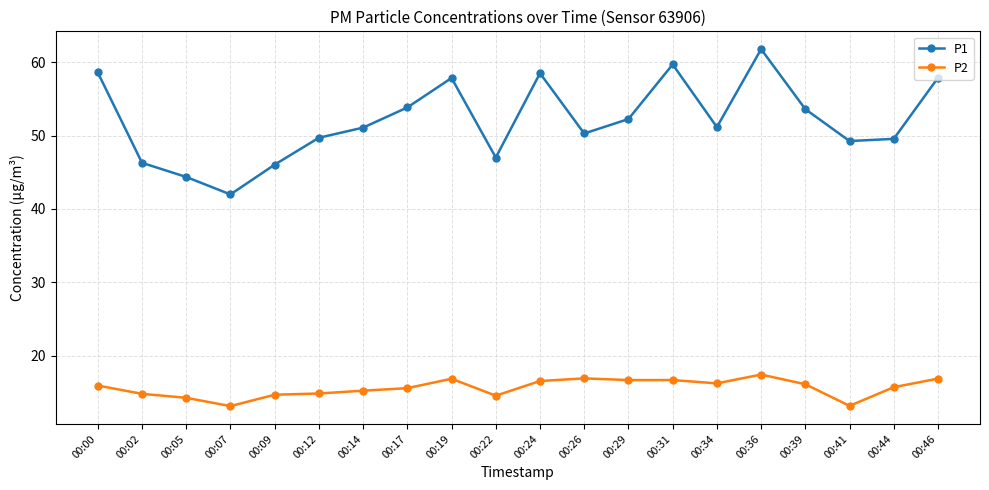

What is the greatest value displayed?

61.8